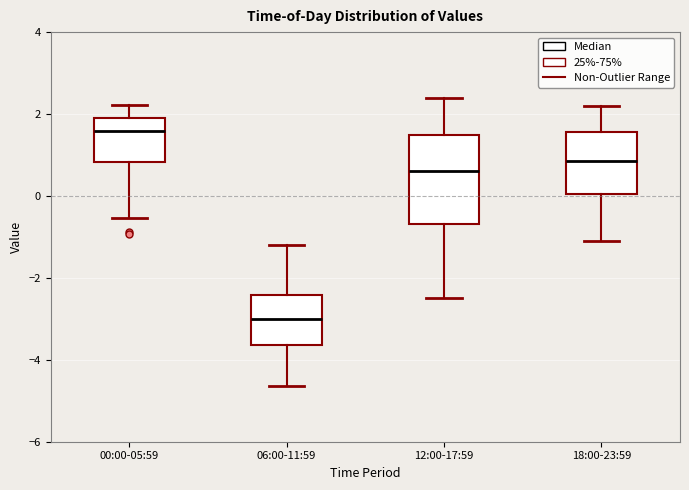

Which box is the tallest, from its lower edge to its upper edge?

12:00-17:59